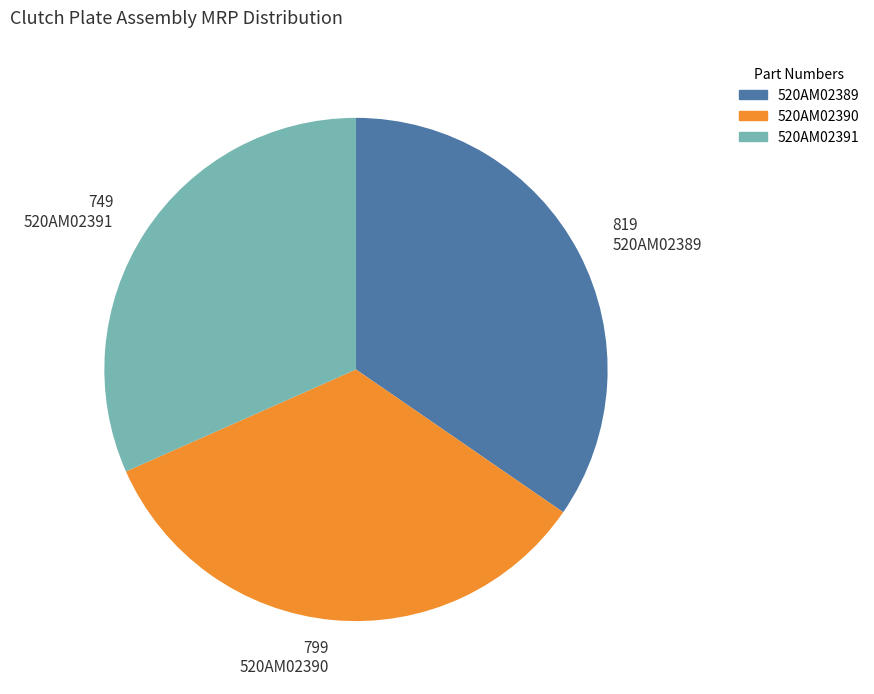

How many slices are in this pie chart?

3